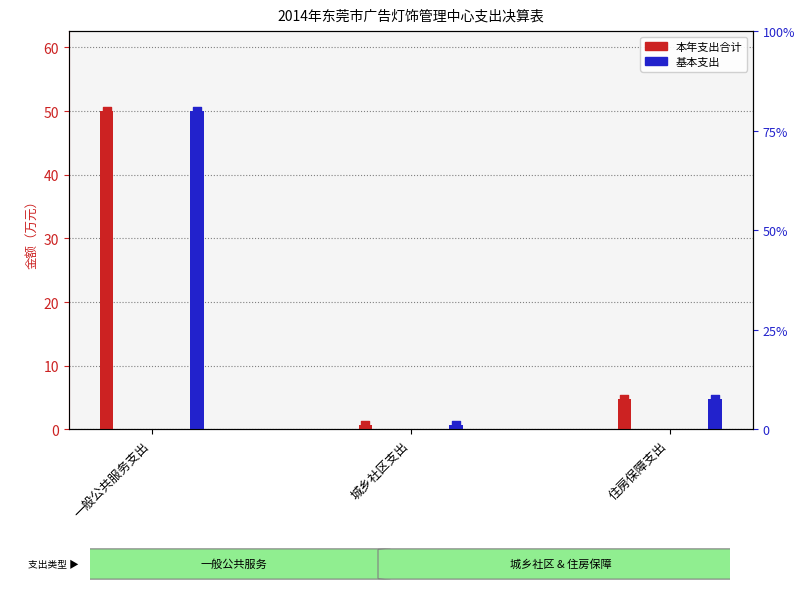

Which series contains the highest Y value?

本年支出合计